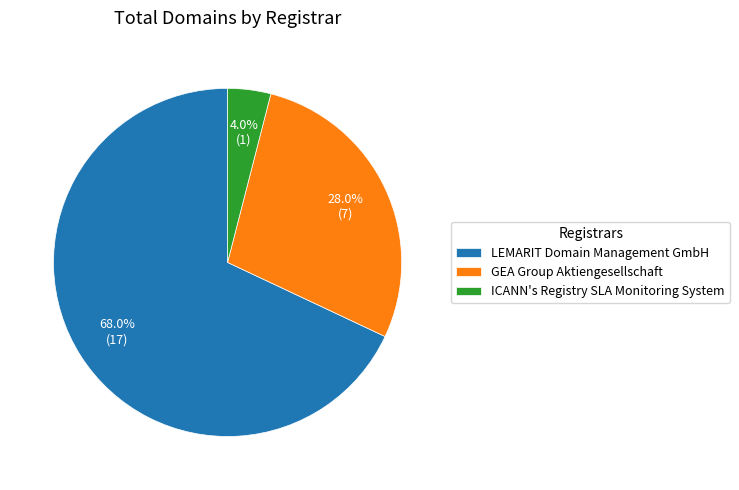

How many slices are in this pie chart?

3